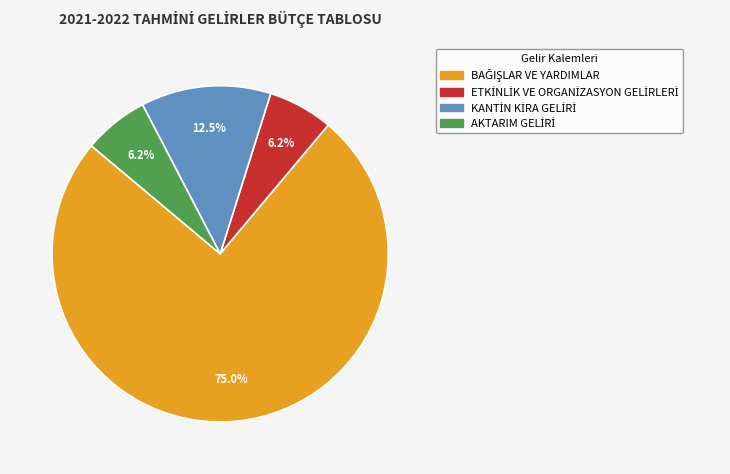

Is there any slice that represents more than half of the pie?

Yes